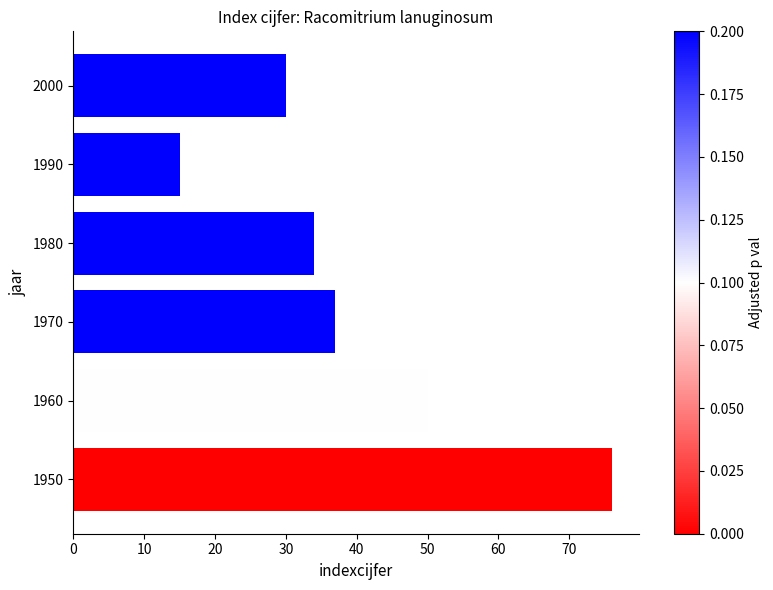

Which category has the lowest value across all series?

1990